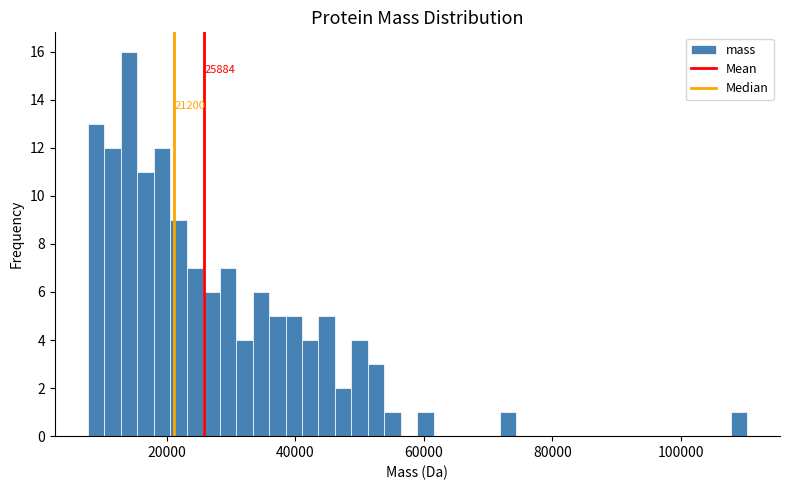

Around what value on the x-axis is the tallest bar? Give the approximate position of its centre, as read against the axis.

14000